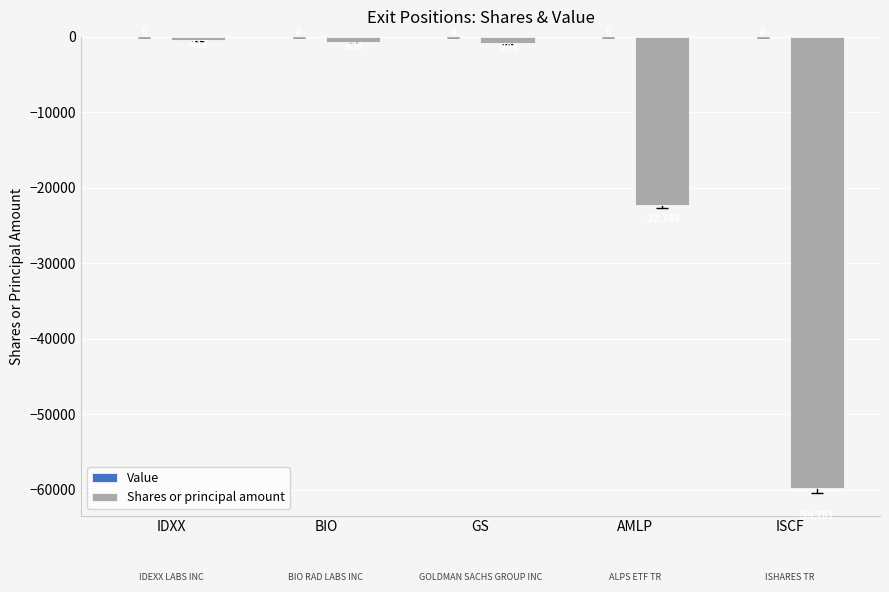

What is the sum of all values?

-83957